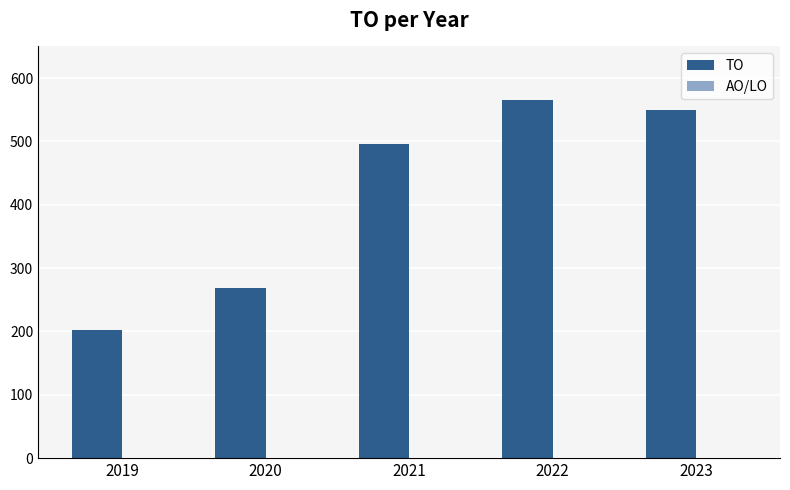

Which category has the lowest value across all series?

2019